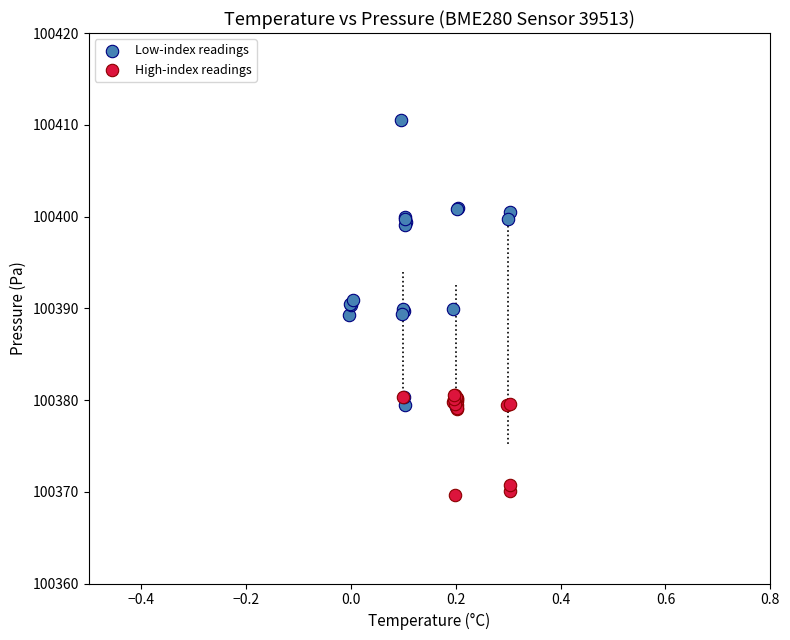

Which series has the widest spread of Y values?

Low-index readings